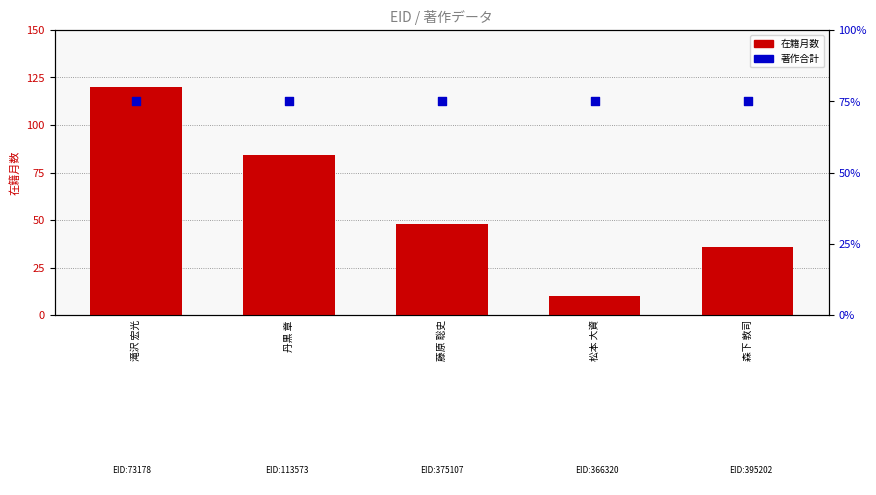

Which series has the widest spread of Y values?

在籍月数